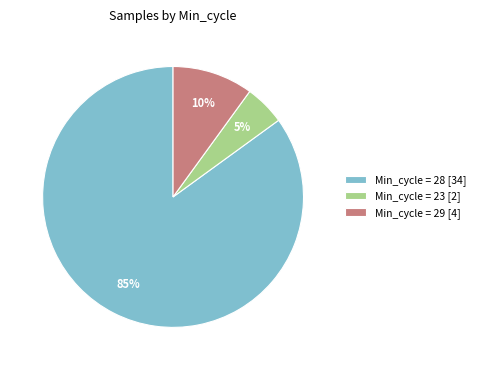

To the nearest percent, what is the average slice percentage?

33%